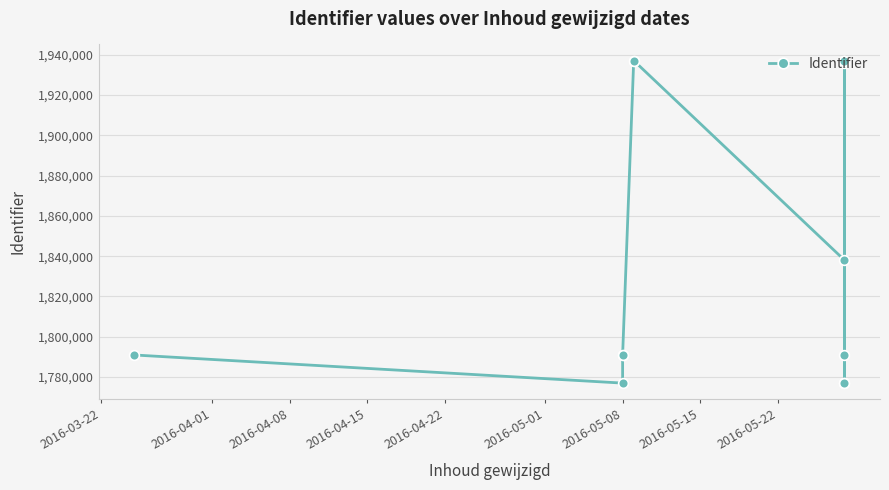

Is this an area chart (filled region under the line)?

No